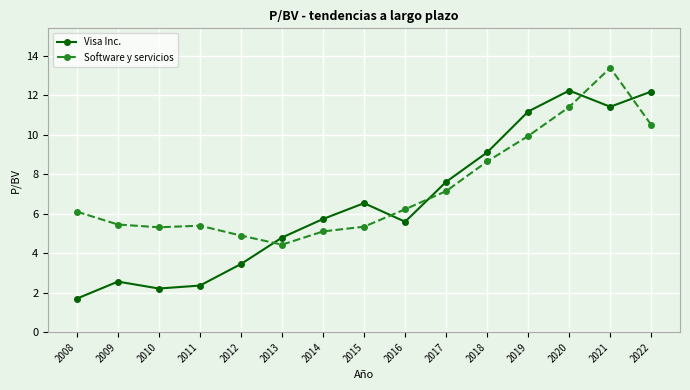

How many lines are shown in the chart?

2